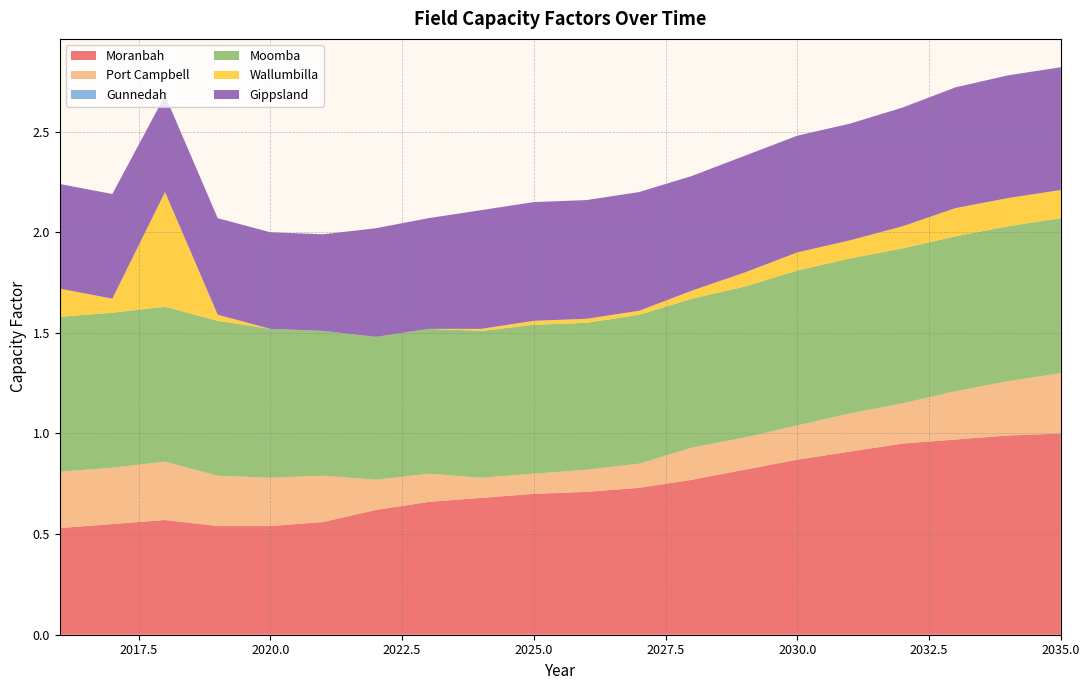

Reading left to right, transcribe all the data shown in this chart.

Moranbah: 0.5	0.6	0.6	0.5	0.5	0.6	0.6	0.7	0.7	0.7	0.7	0.7	0.8	0.8	0.9	0.9	0.9	1.0	1.0	1.0
Port Campbell: 0.3	0.3	0.3	0.2	0.2	0.2	0.1	0.1	0.1	0.1	0.1	0.1	0.2	0.2	0.2	0.2	0.2	0.2	0.3	0.3
Gunnedah: 0.0	0.0	0.0	0.0	0.0	0.0	0.0	0.0	0.0	0.0	0.0	0.0	0.0	0.0	0.0	0.0	0.0	0.0	0.0	0.0
Moomba: 0.8	0.8	0.8	0.8	0.7	0.7	0.7	0.7	0.7	0.7	0.7	0.7	0.7	0.8	0.8	0.8	0.8	0.8	0.8	0.8
Wallumbilla: 0.1	0.1	0.6	0.0	0.0	0.0	0.0	0.0	0.0	0.0	0.0	0.0	0.0	0.1	0.1	0.1	0.1	0.1	0.1	0.1
Gippsland: 0.5	0.5	0.5	0.5	0.5	0.5	0.5	0.6	0.6	0.6	0.6	0.6	0.6	0.6	0.6	0.6	0.6	0.6	0.6	0.6